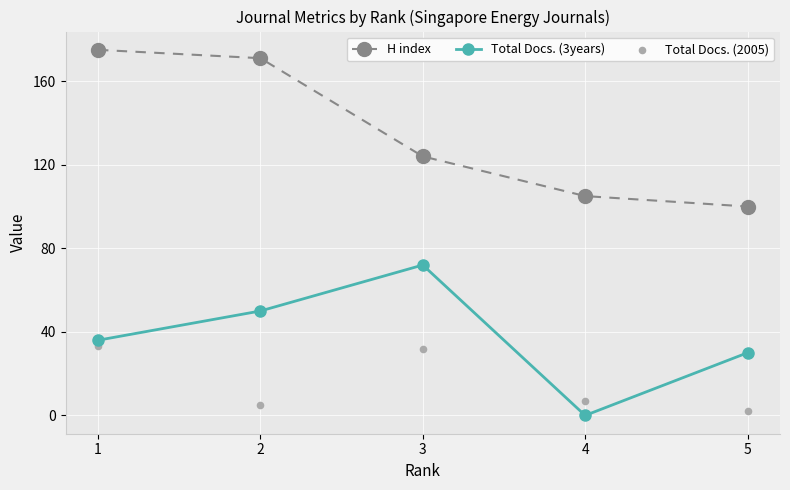

What are all the series names shown in the legend?

H index, Total Docs. (3years), Total Docs. (2005)